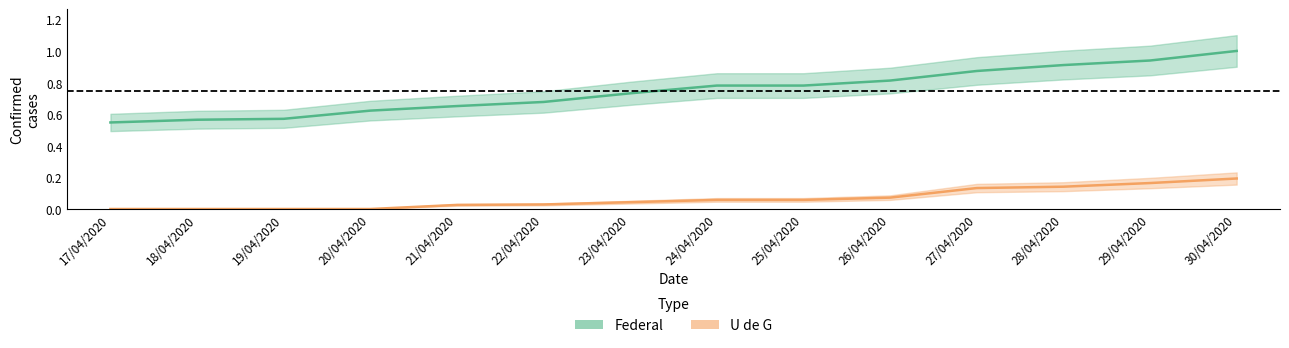

True or false: U de G has more than 0 points higher than both neighbors.

False